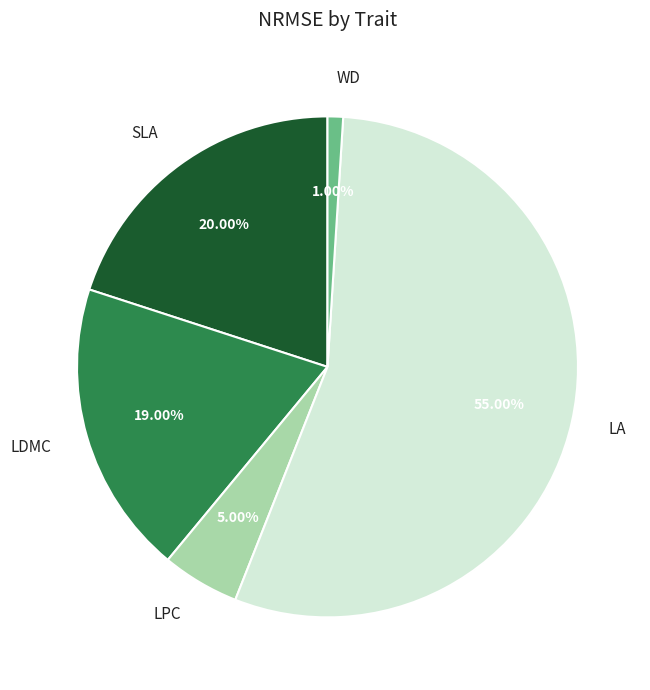

Combined, what portion of the pie is SLA and LA?

75.0%